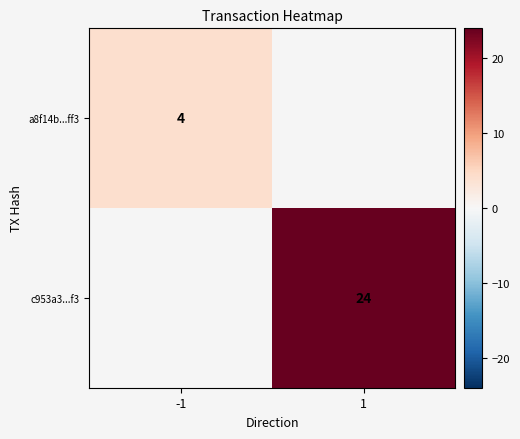

True or false: c953a3...f3 has a value of 8 at 1.

False